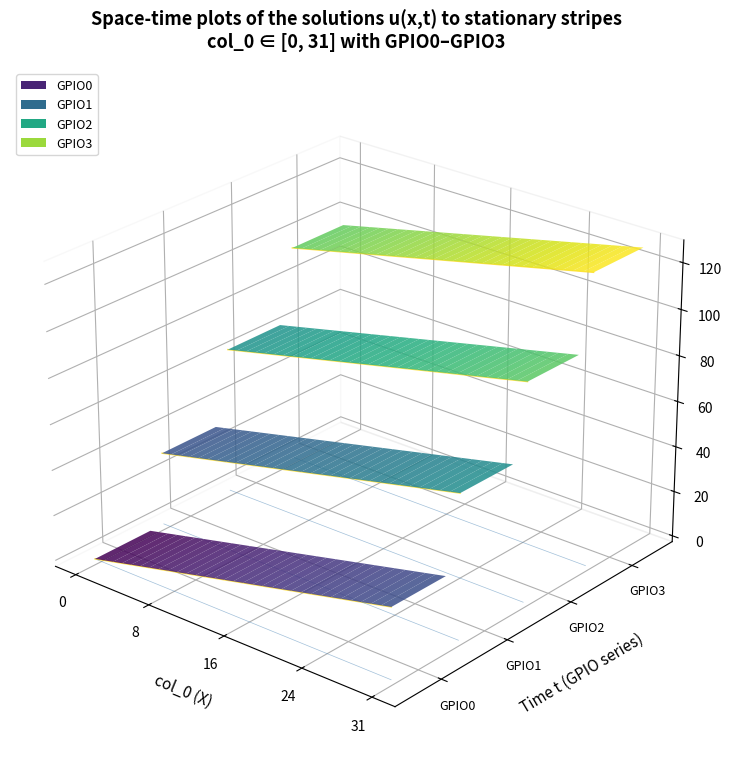

True or false: GPIO2 and GPIO3 cross at least once.

False